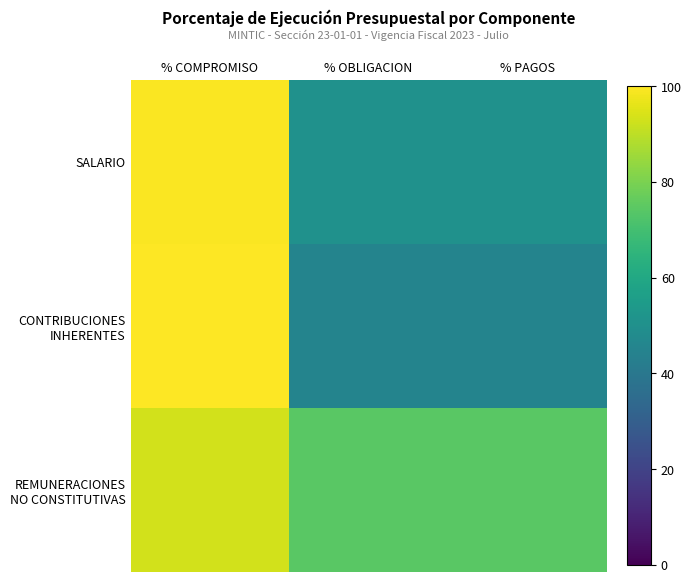

List the series in order of their peak value, highest first.

CONTRIBUCIONES INHERENTES, SALARIO, REMUNERACIONES NO CONSTITUTIVAS